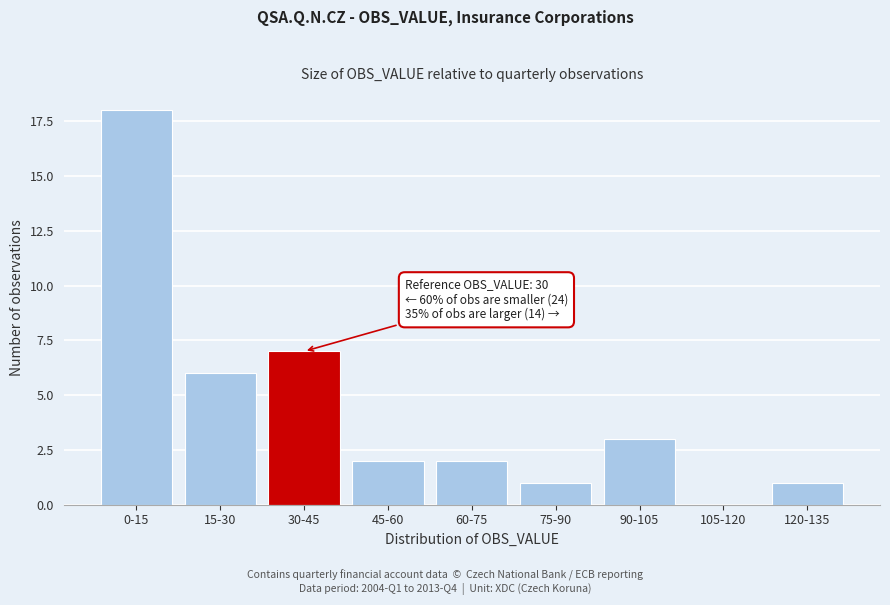

Reading left to right, list all the values displayed in this chart.

0-15=18	15-30=6	30-45=7	45-60=2	60-75=2	75-90=1	90-105=3	105-120=0	120-135=1